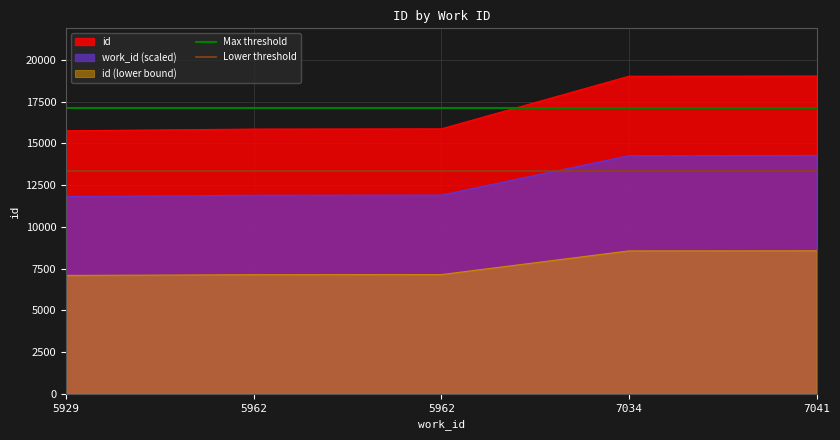

Does the chart have visible grid lines?

Yes